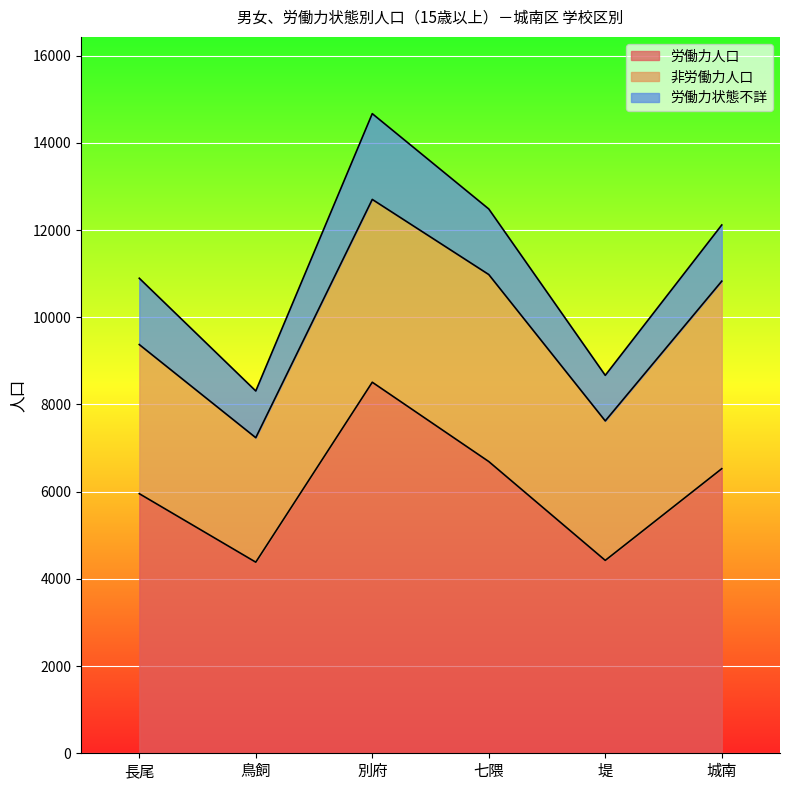

Rank the categories by 労働力状態不詳 value from highest to lowest.

別府, 長尾, 七隈, 城南, 鳥飼, 堤